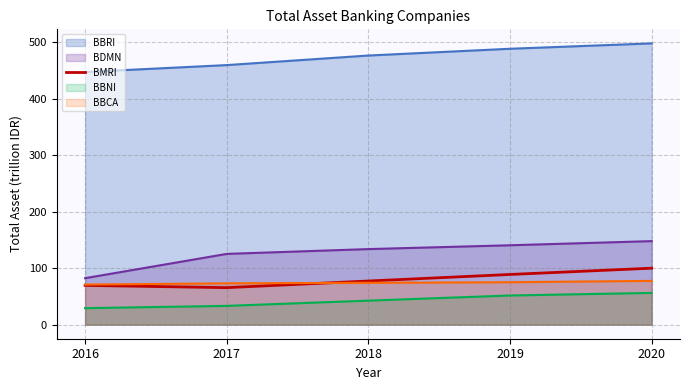

How many points are lower than both their immediate neighbors (excluding endpoints)?

1